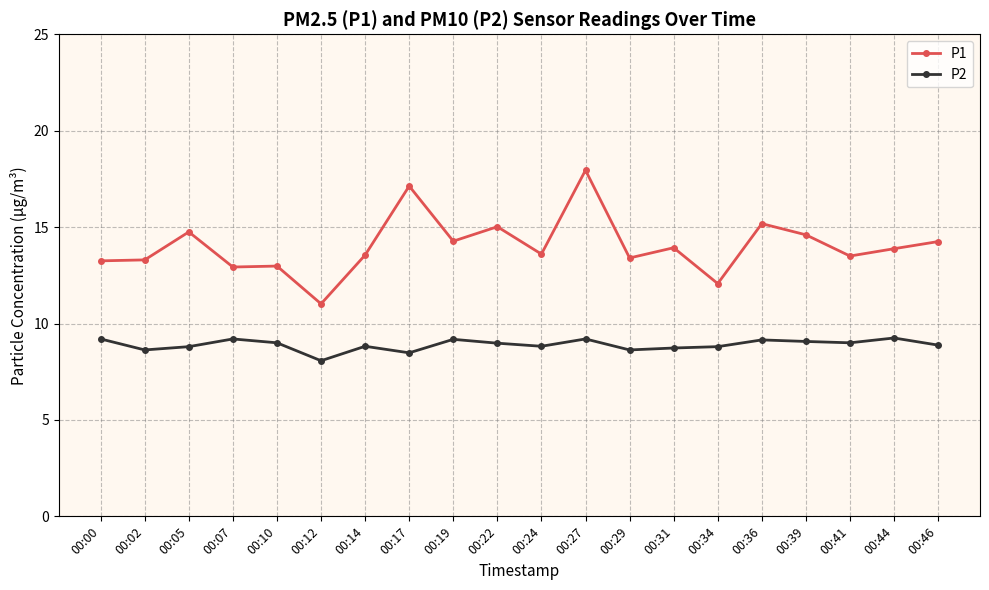

Rank the series by their maximum value, from lowest to highest.

P2, P1